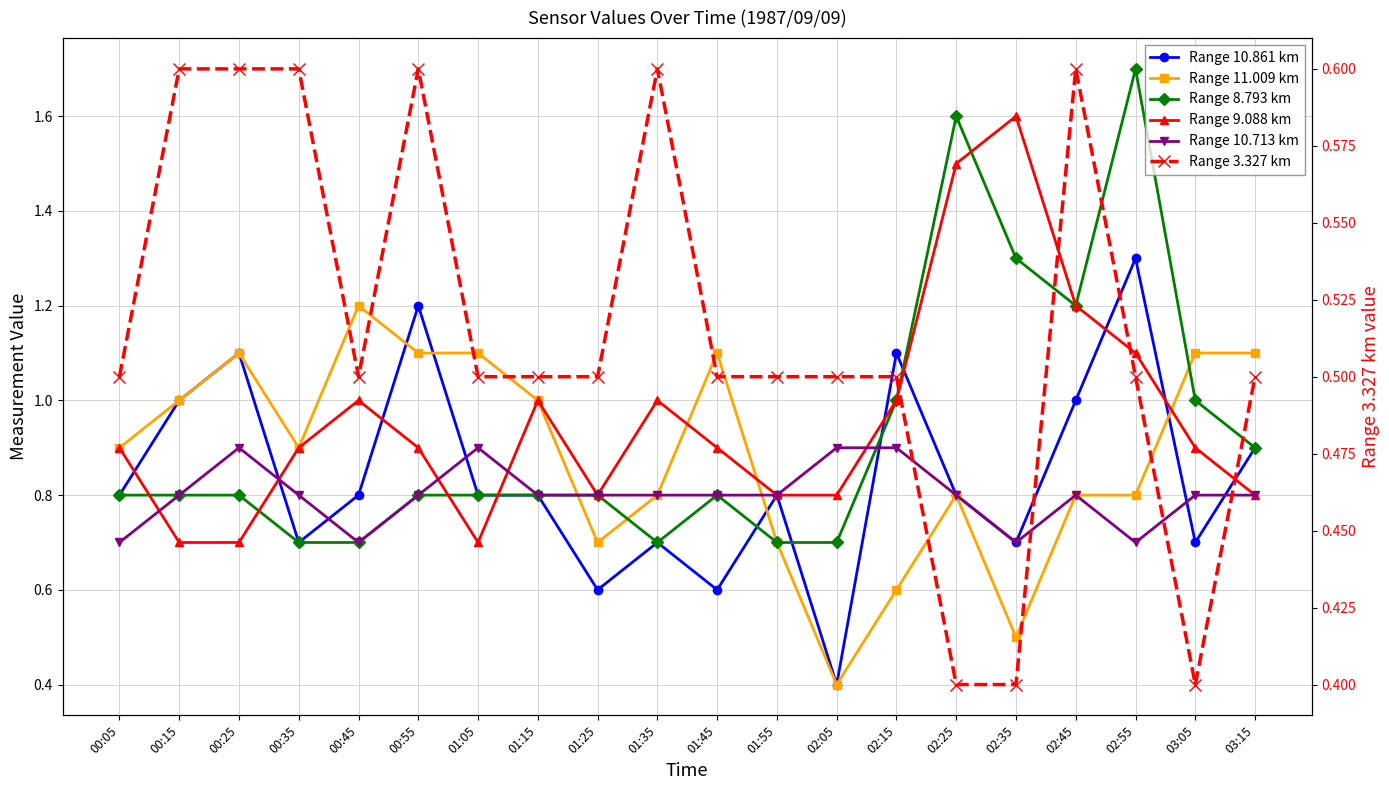

Where is the first local minimum for Range 3.327 km?

00:45